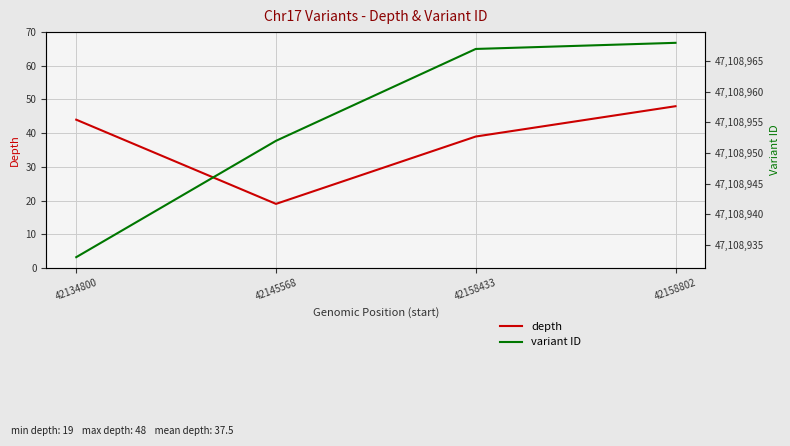

Which has a higher value, 42134800 or 42158802?

42158802